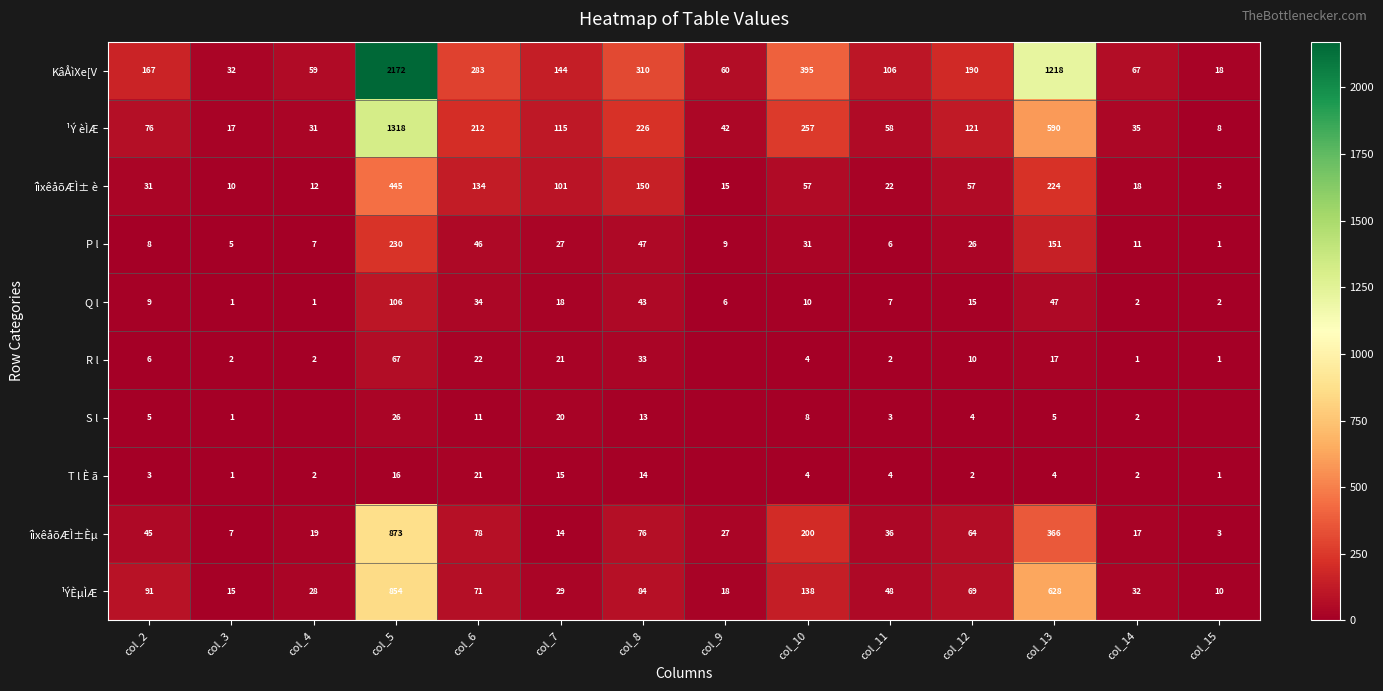

At how many categories does at least one series exceed 153?

7